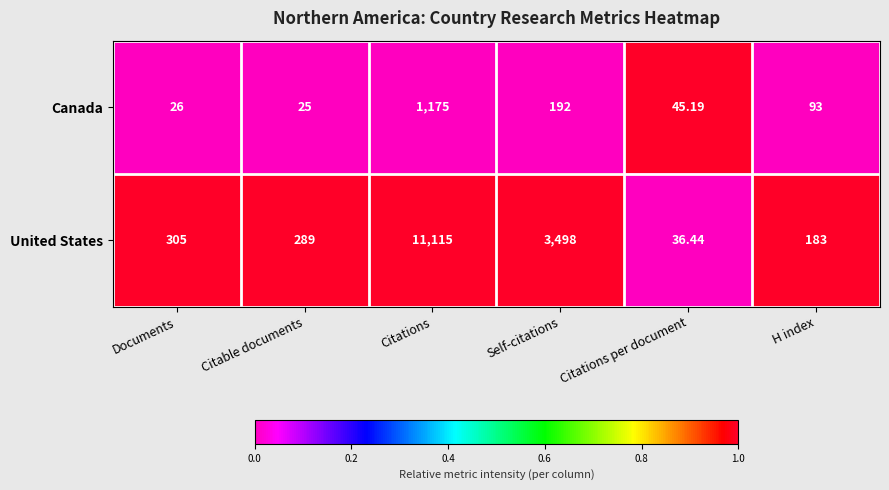

Rank the series at H index from lowest to highest value.

Canada, United States